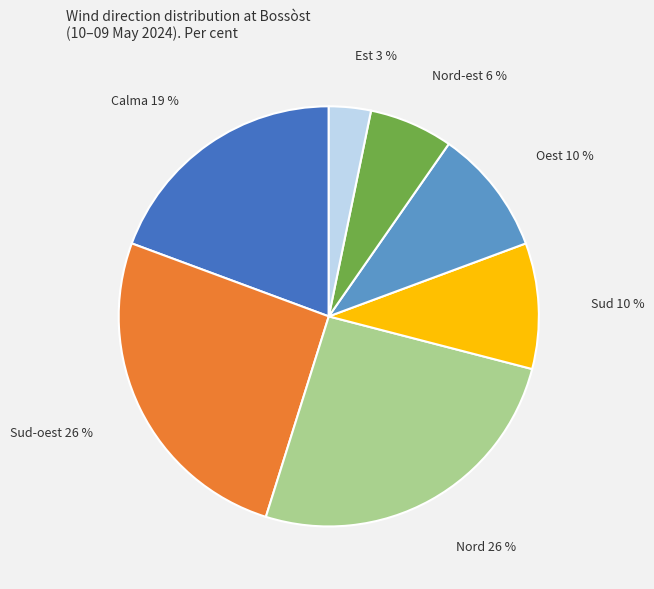

Does any single category account for the majority?

No